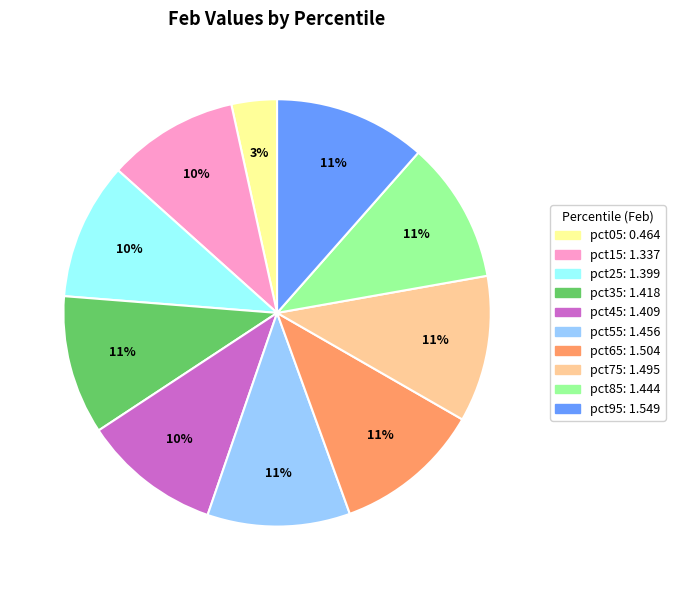

Do pct85 and pct65 together represent more than half of the pie?

No